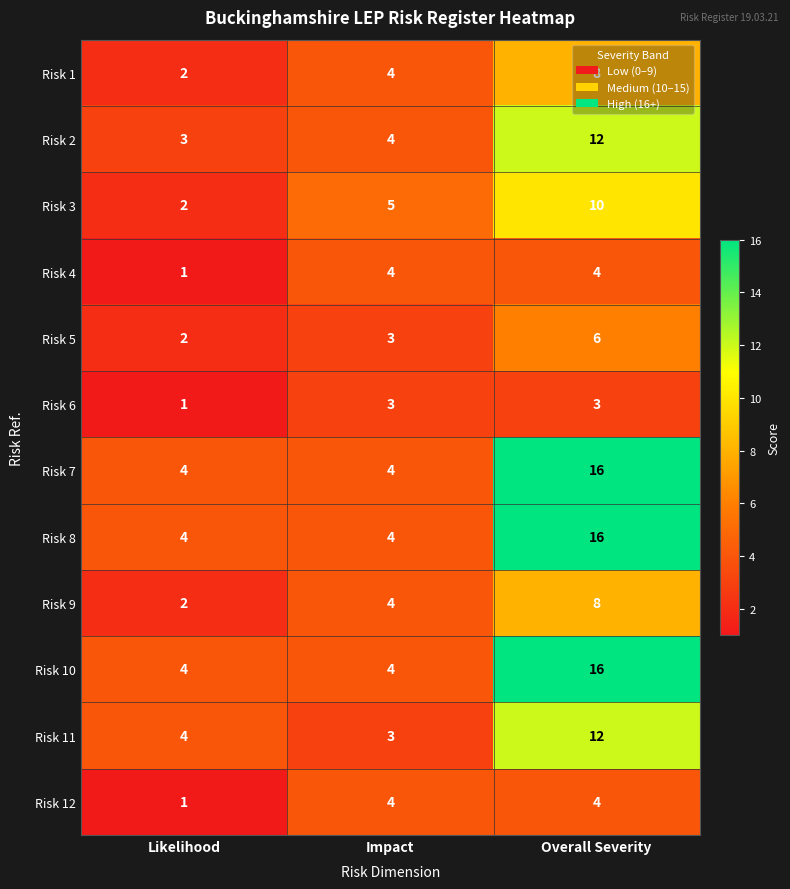

Read the Risk 9 value at Impact.

4